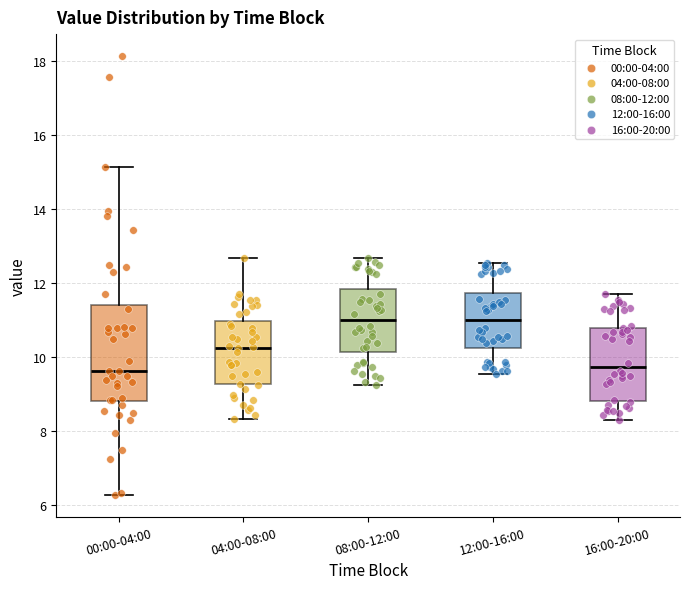

Reading left to right, read every box against the y-axis: the position of its median line, the range the box covers, and the ends of its whiskers. The values are not printed on the chart, so give them approximately, as read against the axis.

00:00-04:00: median 9.6, box 8.8 to 11.4, whiskers 6.2 to 15.2
04:00-08:00: median 10.2, box 9.2 to 11.0, whiskers 8.4 to 12.6
08:00-12:00: median 11.0, box 10.2 to 11.8, whiskers 9.2 to 12.6
12:00-16:00: median 11.0, box 10.2 to 11.8, whiskers 9.6 to 12.6
16:00-20:00: median 9.8, box 8.8 to 10.8, whiskers 8.4 to 11.8